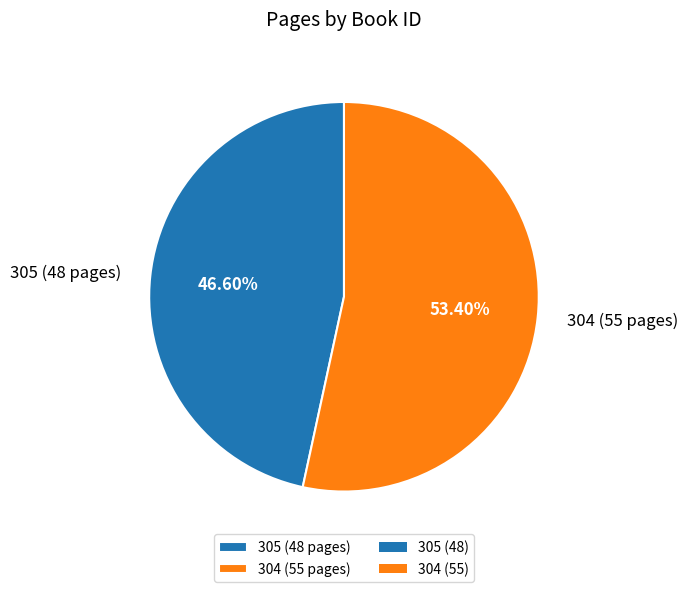

To the nearest percent, what is the difference between the 304 (55 pages) and 305 (48 pages) slice percentages?

7%